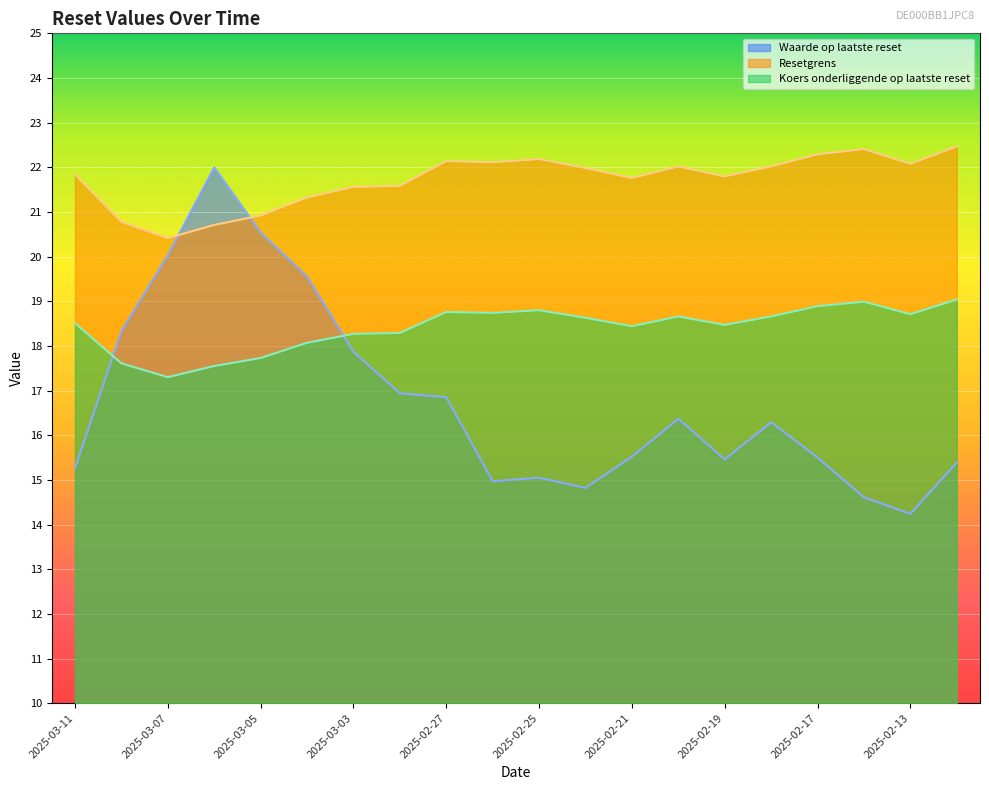

Where do Waarde op laatste reset and Koers onderliggende op laatste reset first cross each other?

2025-03-11 and 2025-03-10